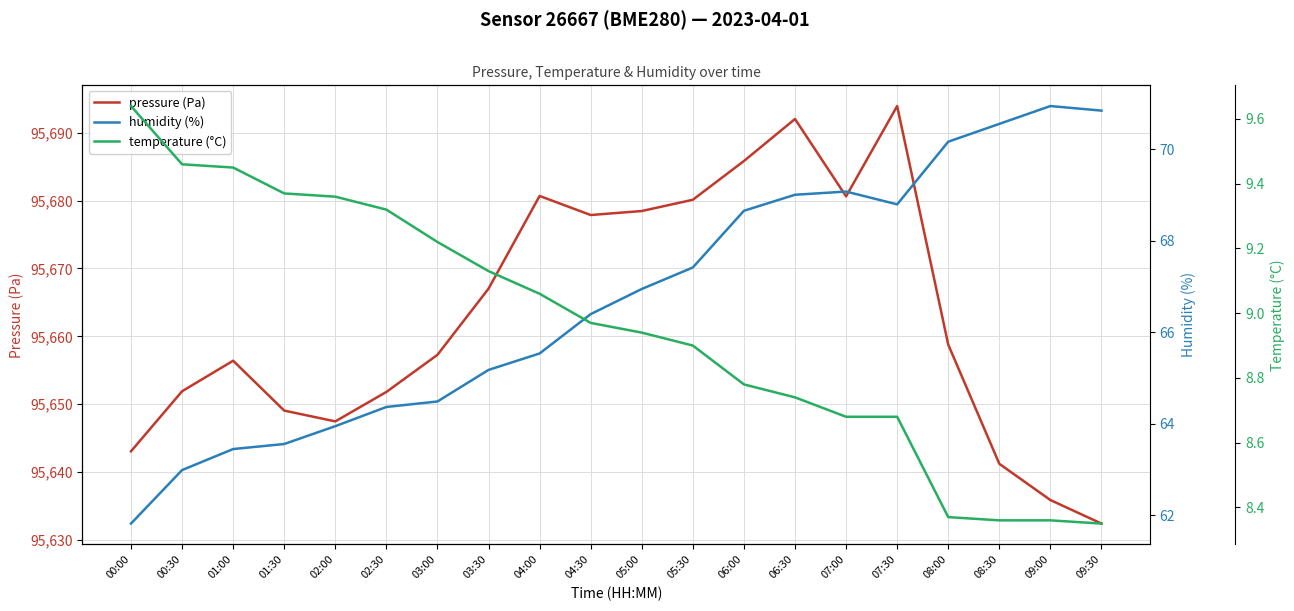

Does the chart display data point markers on the line(s)?

No